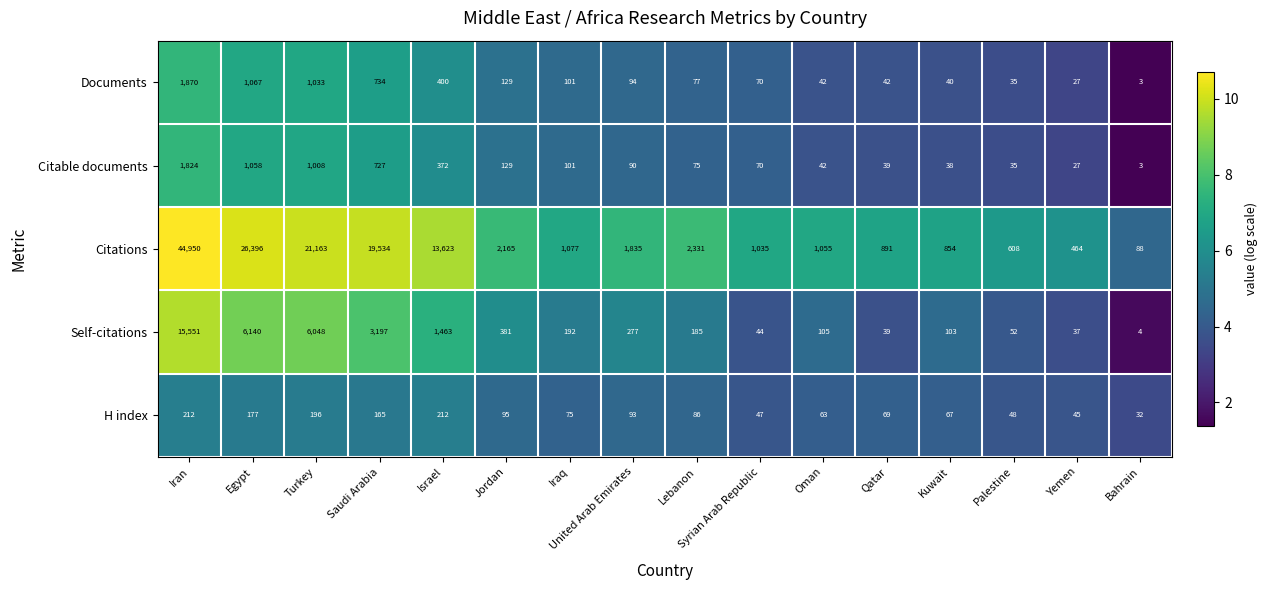

What is the difference between the second highest and second lowest values in the Self-citations series?

6103